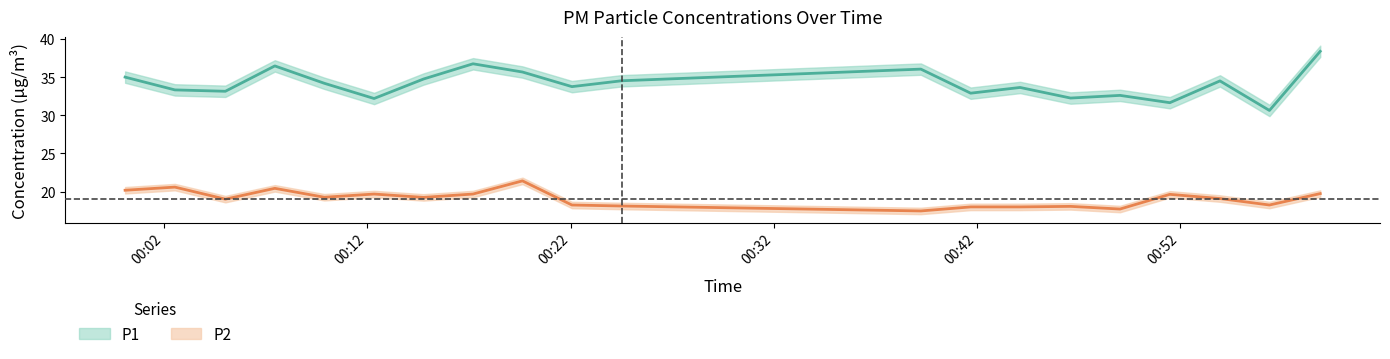

Reading right to left, transcribe all the data shown in this chart.

P1: 2023-03-01T00:58:53=38.4	2023-03-01T00:56:23=30.6	2023-03-01T00:53:57=34.5	2023-03-01T00:51:29=31.7	2023-03-01T00:49:02=32.6	2023-03-01T00:46:36=32.3	2023-03-01T00:44:07=33.7	2023-03-01T00:41:41=32.9	2023-03-01T00:39:14=36.1	2023-03-01T00:24:31=34.5	2023-03-01T00:22:04=33.8	2023-03-01T00:19:38=35.7	2023-03-01T00:17:12=36.8	2023-03-01T00:14:46=34.8	2023-03-01T00:12:20=32.2	2023-03-01T00:09:53=34.2	2023-03-01T00:07:27=36.5	2023-03-01T00:05:01=33.2	2023-03-01T00:02:32=33.4	2023-03-01T00:00:05=35.0
P2: 2023-03-01T00:58:53=19.7	2023-03-01T00:56:23=18.2	2023-03-01T00:53:57=19.1	2023-03-01T00:51:29=19.6	2023-03-01T00:49:02=17.7	2023-03-01T00:46:36=18.1	2023-03-01T00:44:07=18.0	2023-03-01T00:41:41=18.0	2023-03-01T00:39:14=17.4	2023-03-01T00:24:31=18.1	2023-03-01T00:22:04=18.2	2023-03-01T00:19:38=21.4	2023-03-01T00:17:12=19.7	2023-03-01T00:14:46=19.2	2023-03-01T00:12:20=19.7	2023-03-01T00:09:53=19.2	2023-03-01T00:07:27=20.4	2023-03-01T00:05:01=19.0	2023-03-01T00:02:32=20.6	2023-03-01T00:00:05=20.2